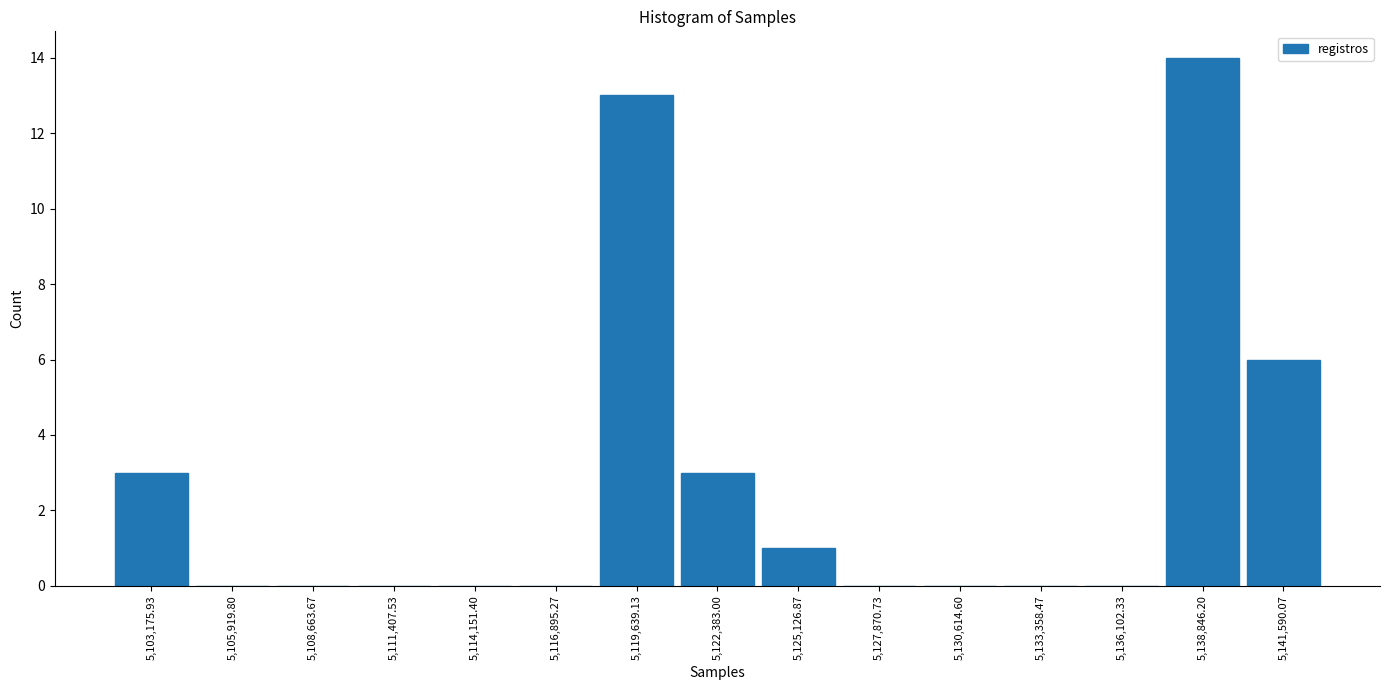

How tall is the bar that spans 5121000 to 5124000 on the x-axis? Neither the bar edges nor the heights are printed on the chart, so give them approximately, as read against the axes.

3